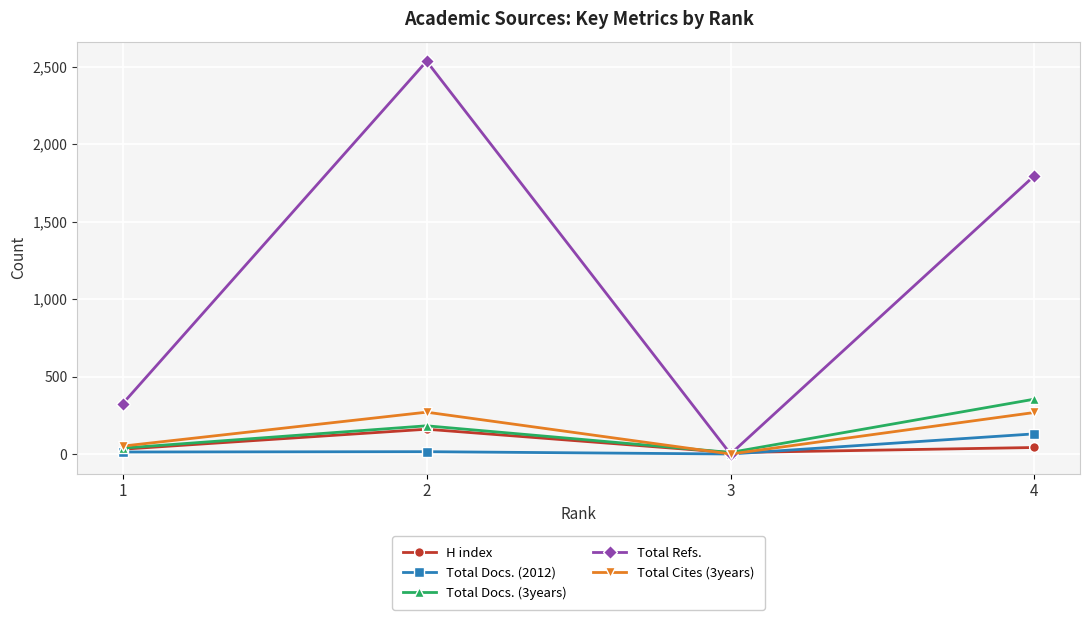

Which series has the largest total across all categories?

Total Refs.